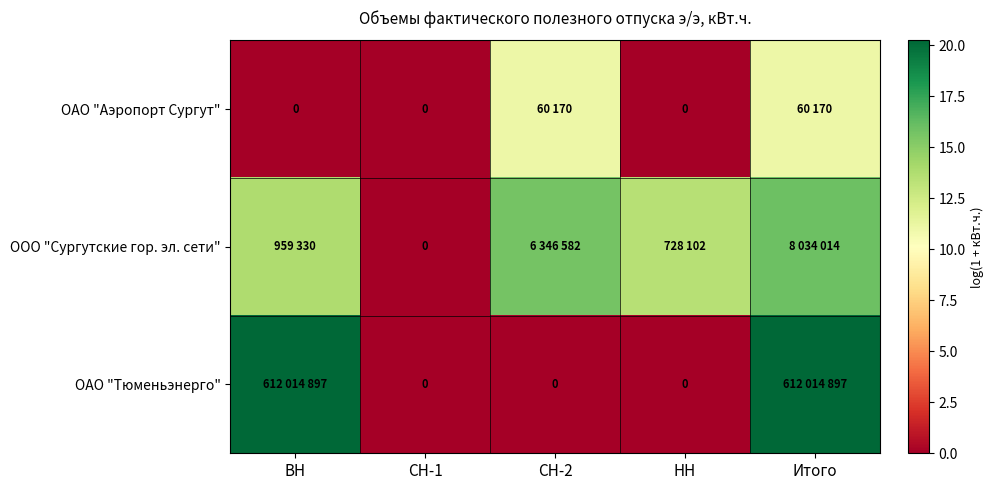

The value of ООО "Сургутские гор. эл. сети" at НН is 13.5. True or false?

True